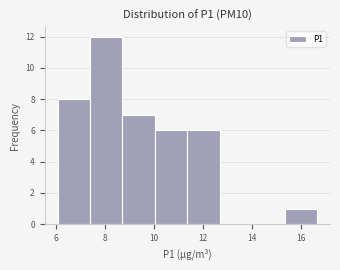

Over which range of the x-axis is the bar tallest?

7.4 to 8.8